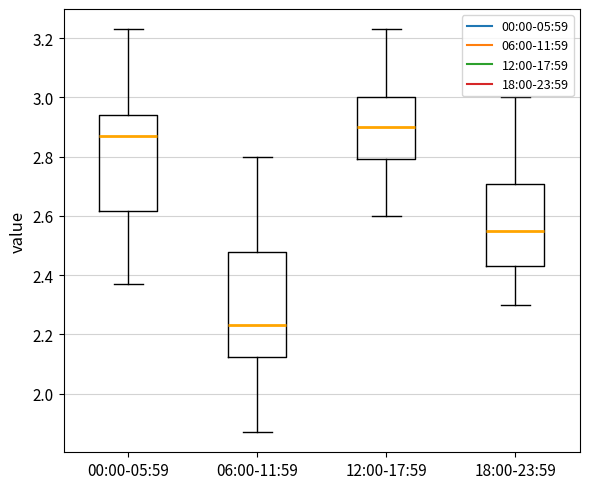

Where does the lower whisker of the box for 18:00-23:59 end on the y-axis? The values are not printed on the chart, so give them approximately, as read against the axis.

2.30